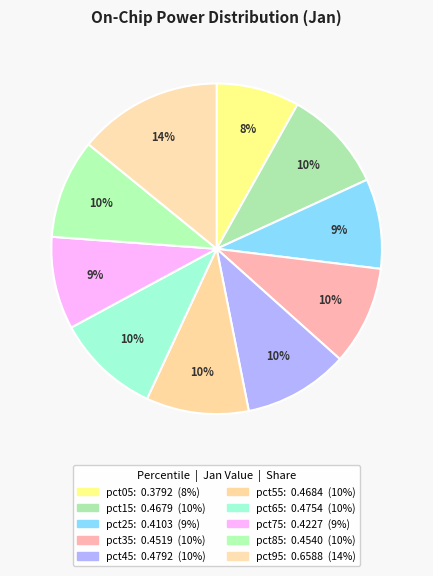

Count the number of slices in the pie.

10